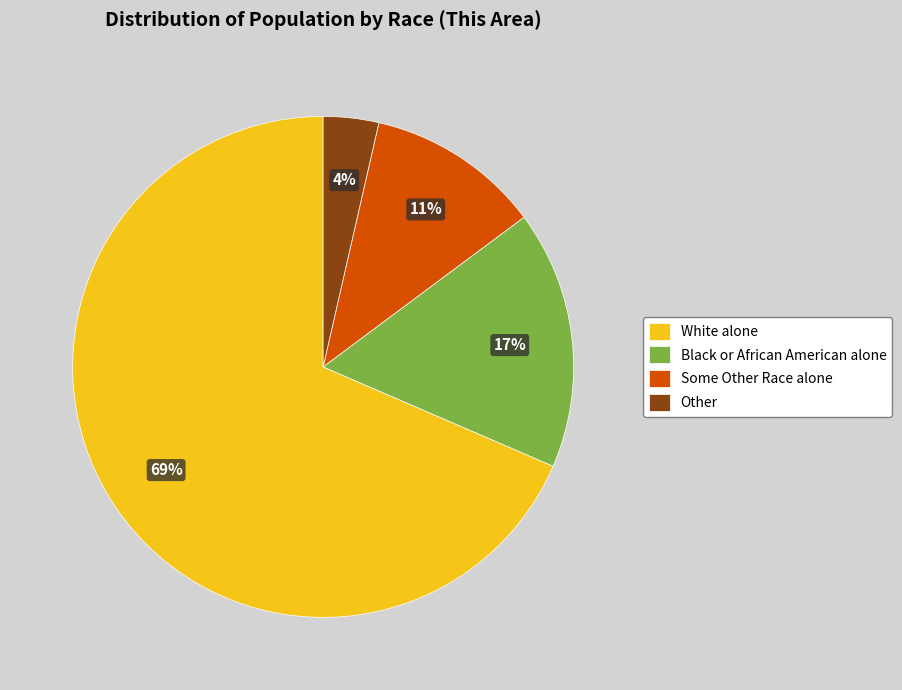

Does White alone account for over 50% of the chart?

Yes